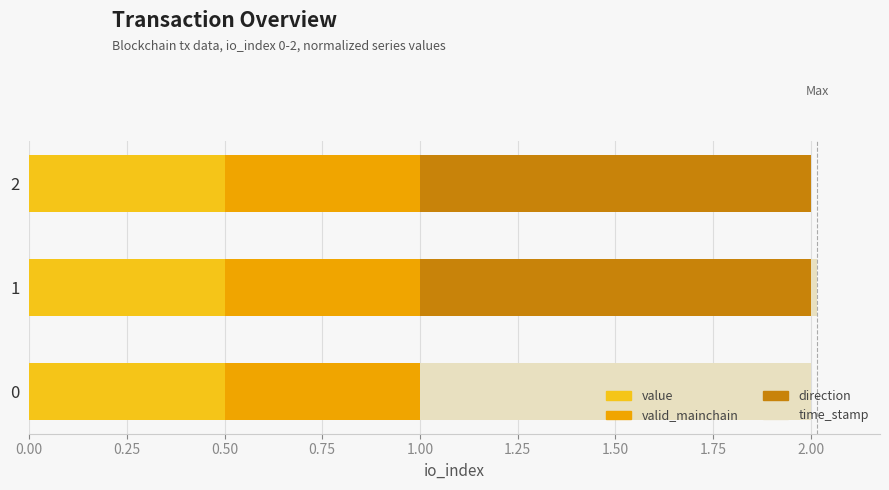

What is the total value across all series at 2?

2.0